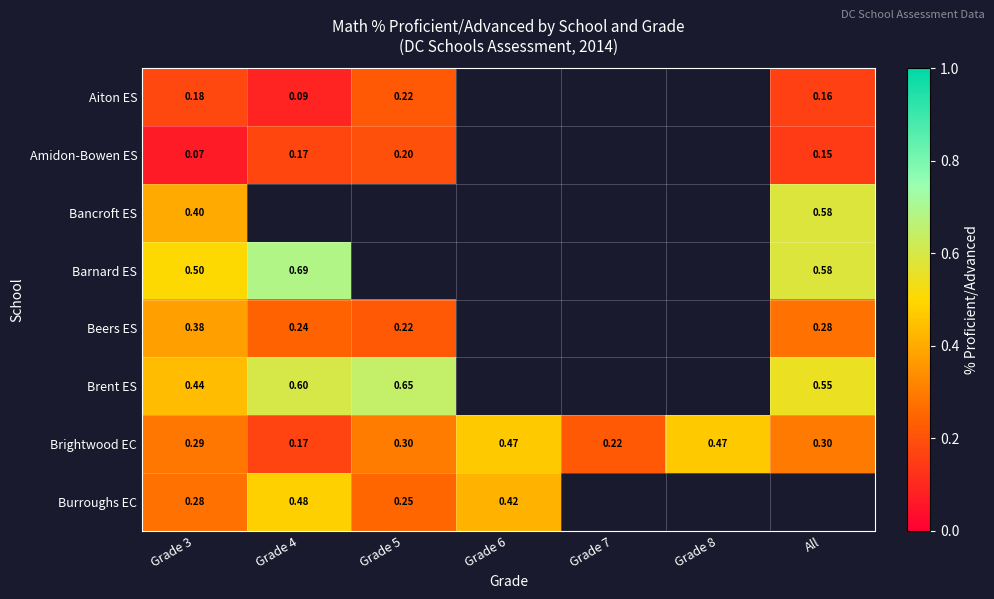

At Grade 3, list the series in order from largest to smallest.

Barnard ES, Brent ES, Bancroft ES, Beers ES, Brightwood EC, Burroughs EC, Aiton ES, Amidon-Bowen ES